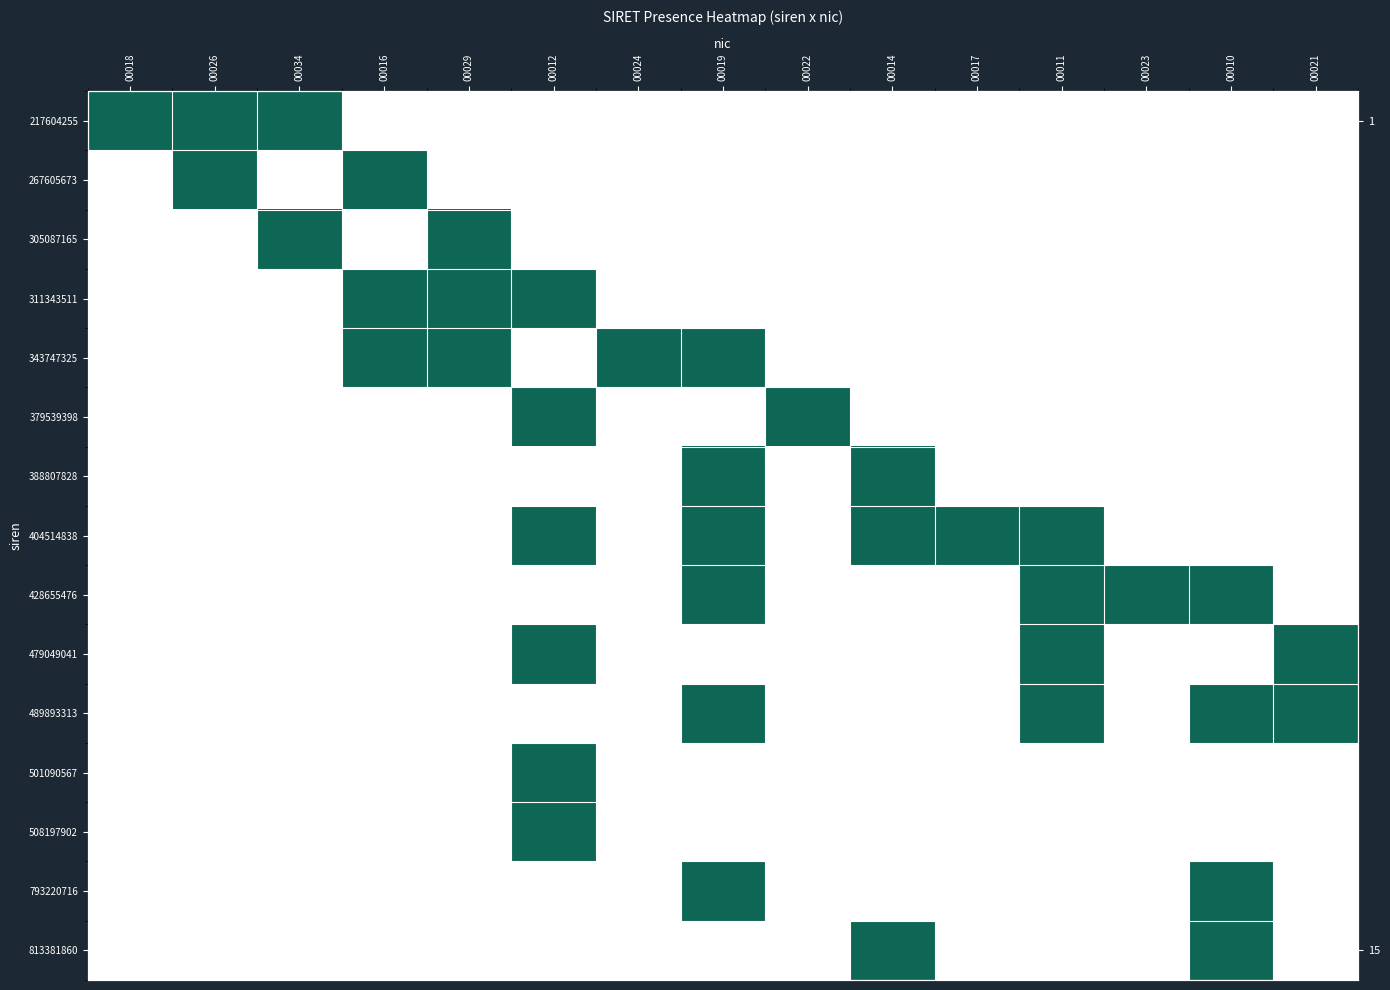

Between 00021 and 00018, which is larger?

00018